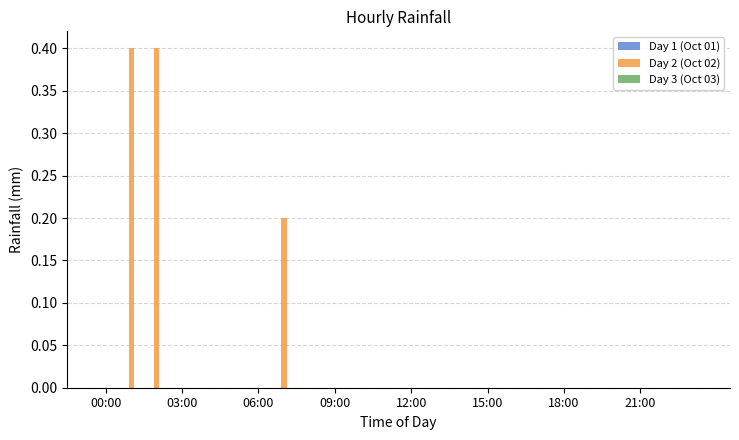

What is the maximum value shown in the chart?

0.4